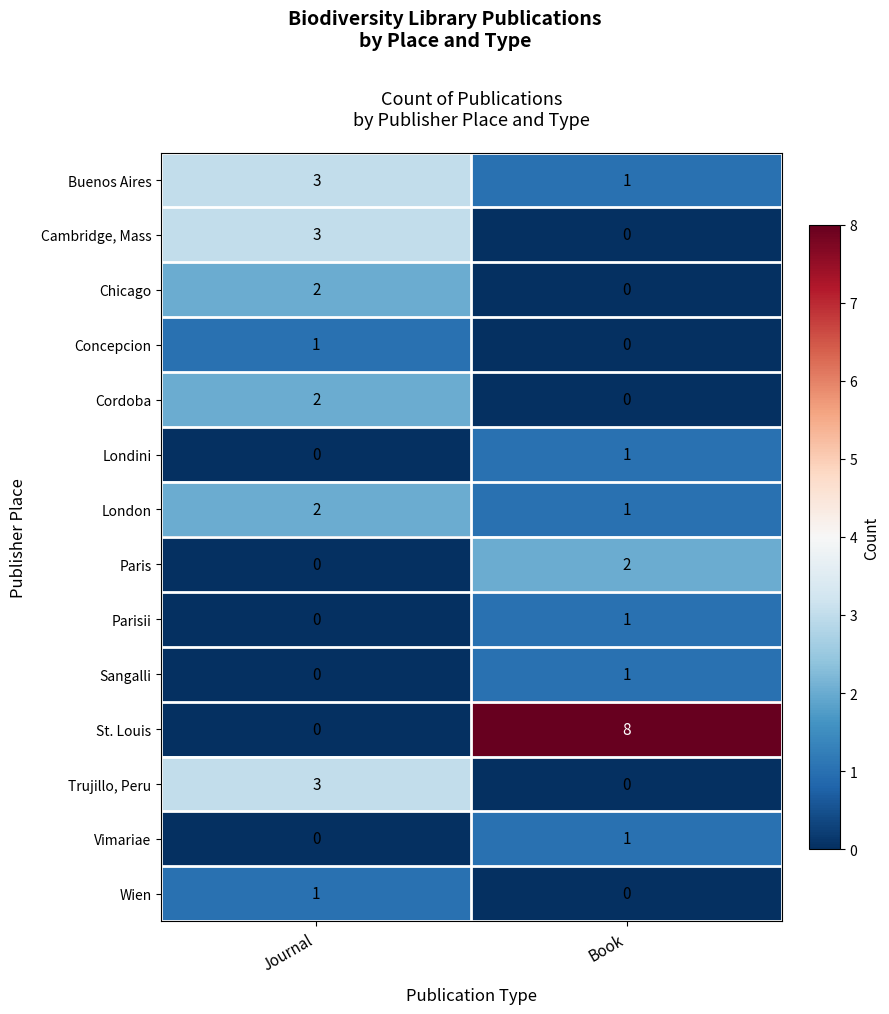

At which label is Vimariae closest to 0?

Journal